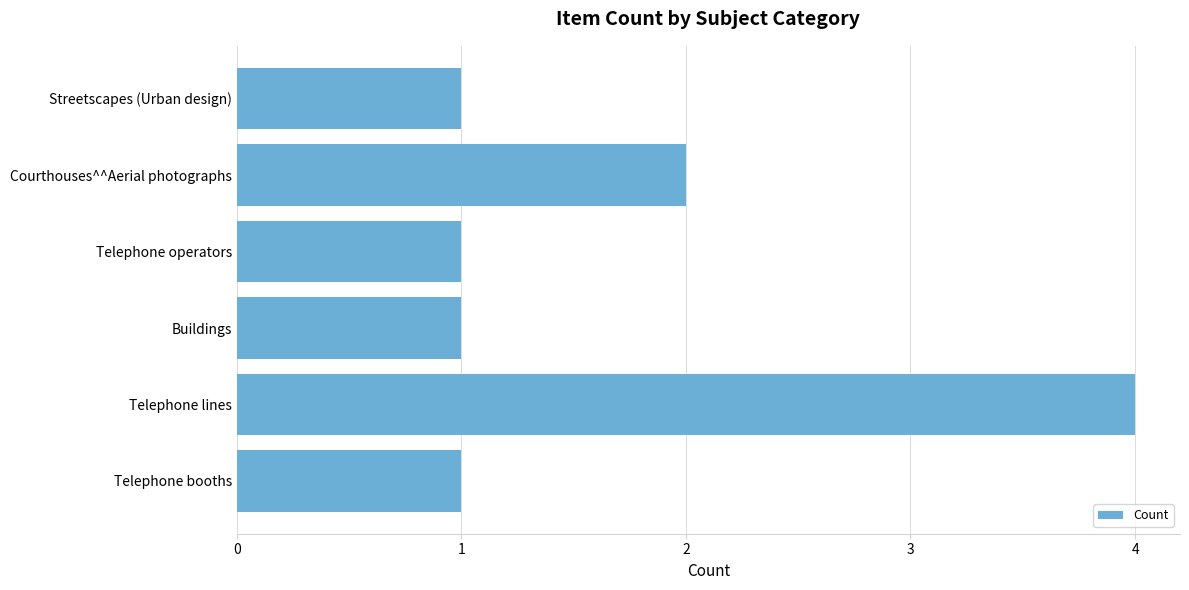

Reading bottom to top, extract all data points from this chart.

Telephone booths=1	Telephone lines=4	Buildings=1	Telephone operators=1	Courthouses^^Aerial photographs=2	Streetscapes (Urban design)=1